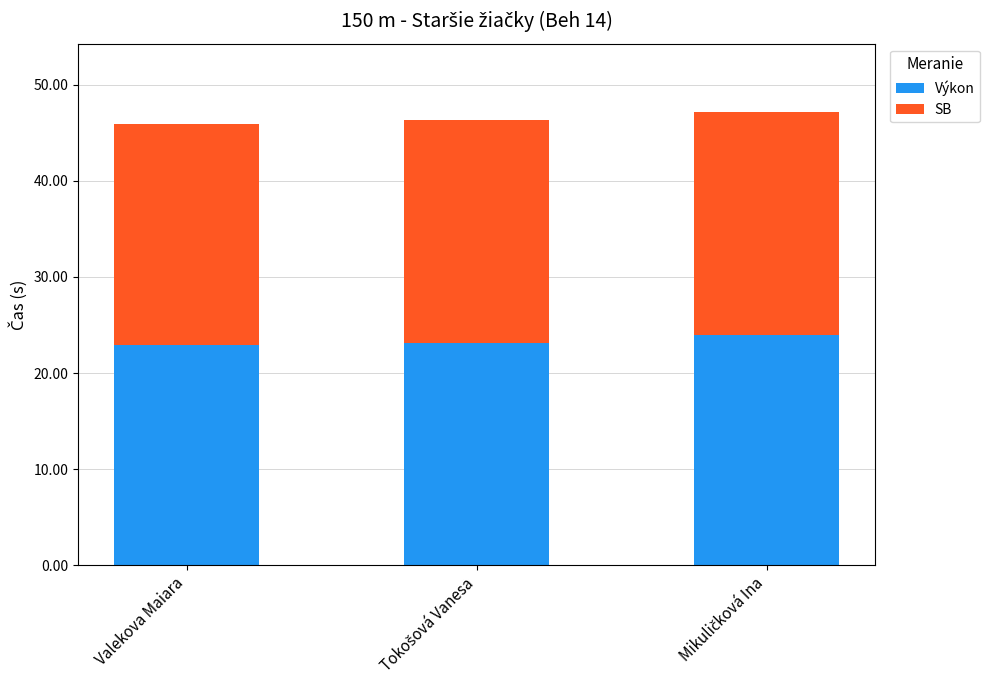

What is the approximate value of Výkon at Valekova Maiara?

22.9